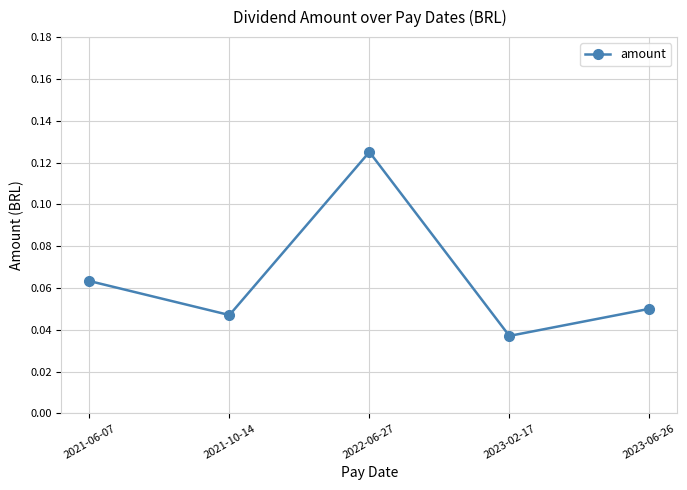

True or false: there are more than 0 points higher than both neighbors.

True